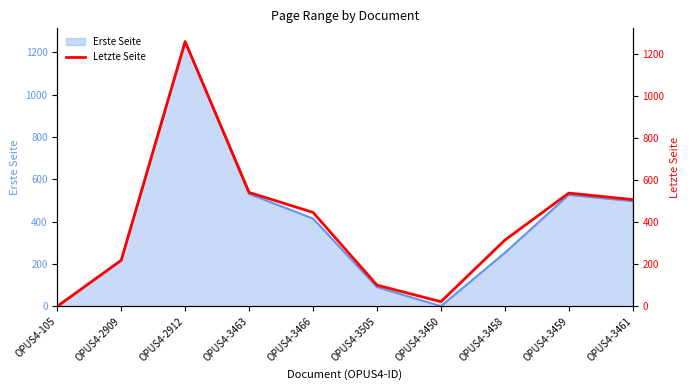

Is it true that the value at OPUS4-3466 is 105?

False